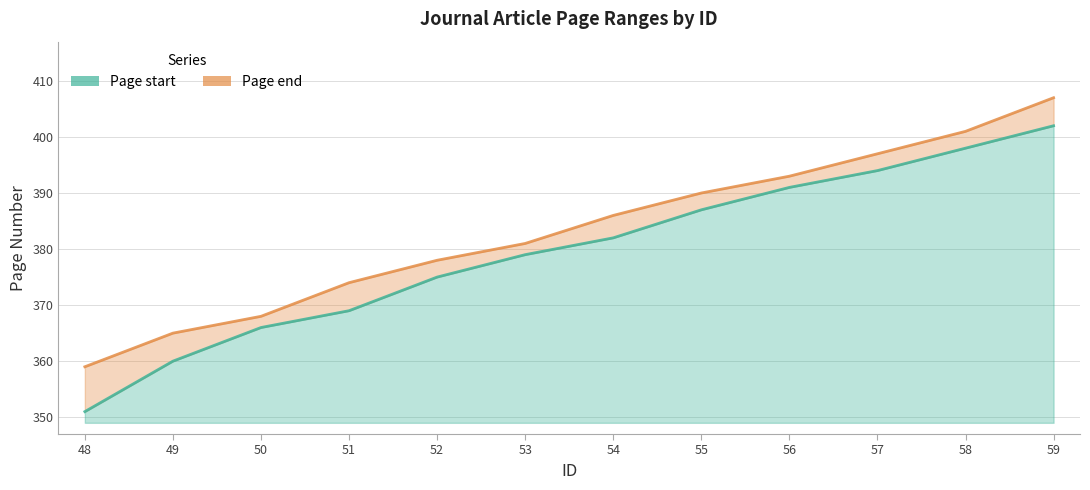

How many series are shown in this chart?

2